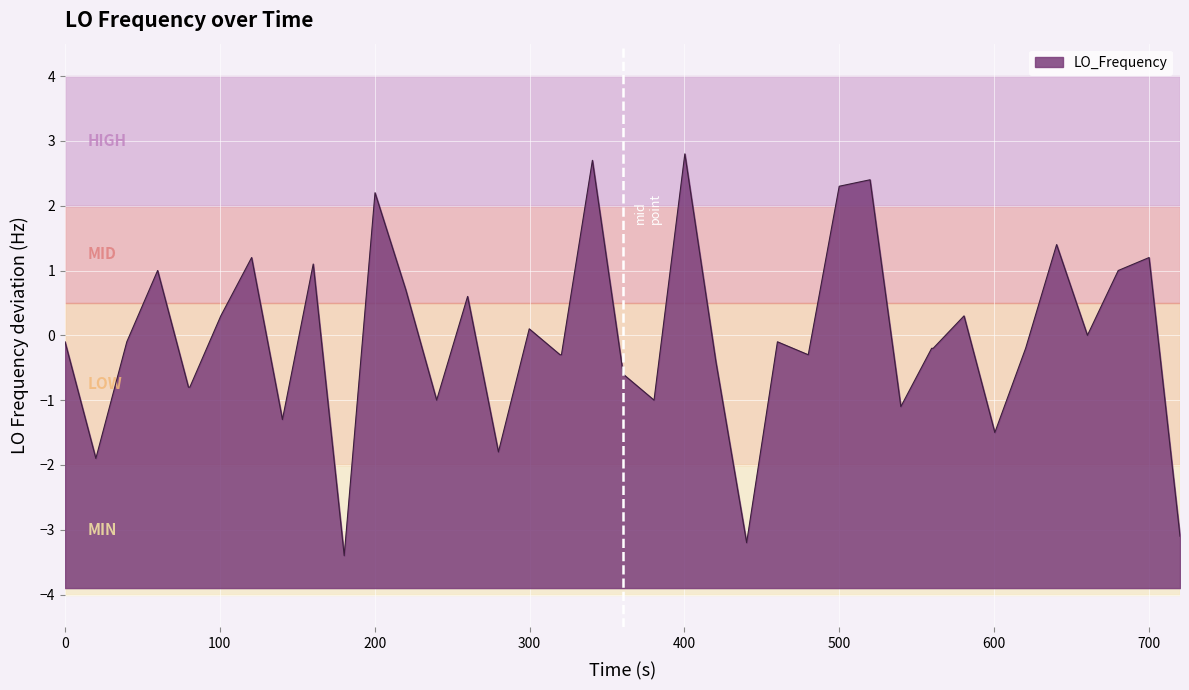

True or false: there are more than 0 points higher than both neighbors.

True